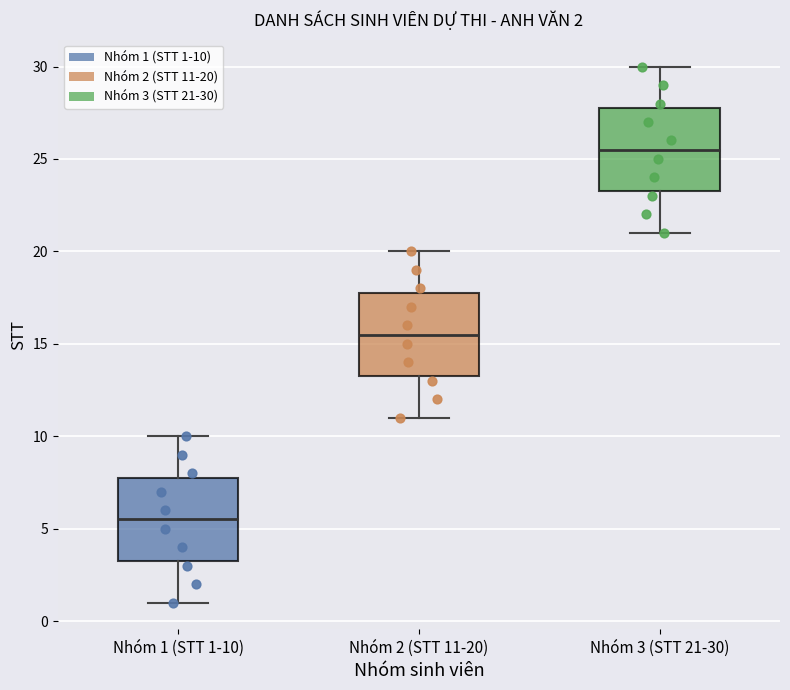

Which box's median line is the highest?

Nhóm 3 (STT 21-30)